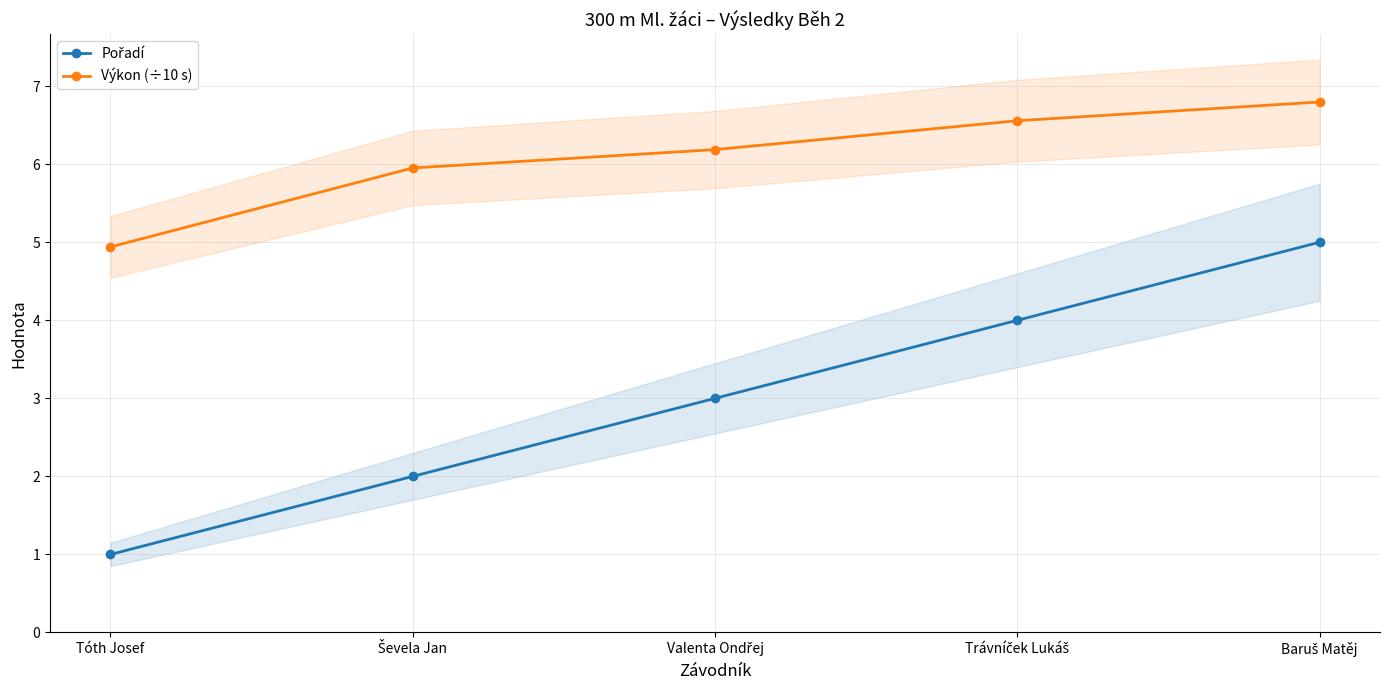

List the series in order of their overall mean, highest first.

Výkon (÷10 s), Pořadí